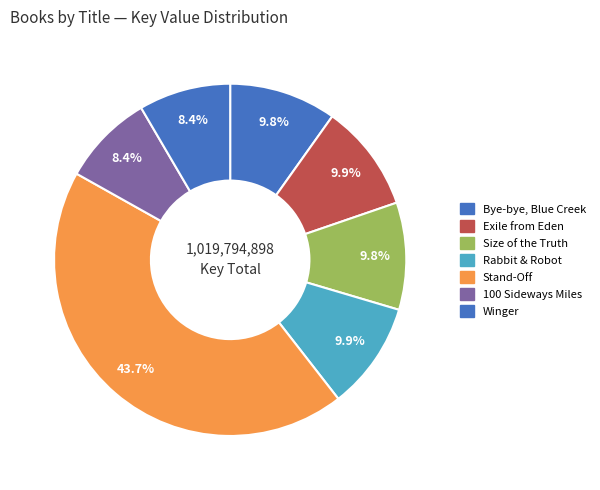

Count the number of slices in the pie.

7